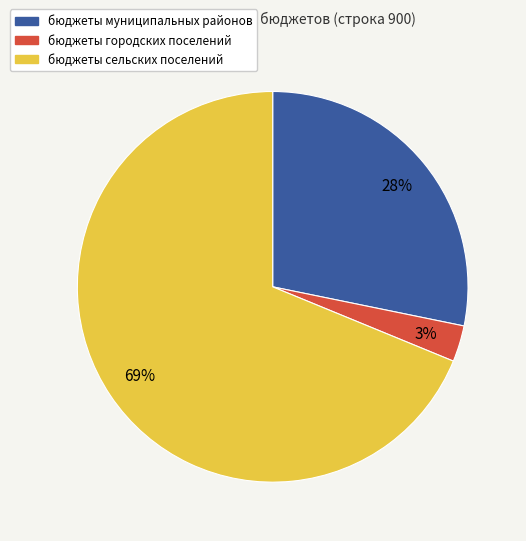

Which slice is the smallest?

бюджеты городских поселений